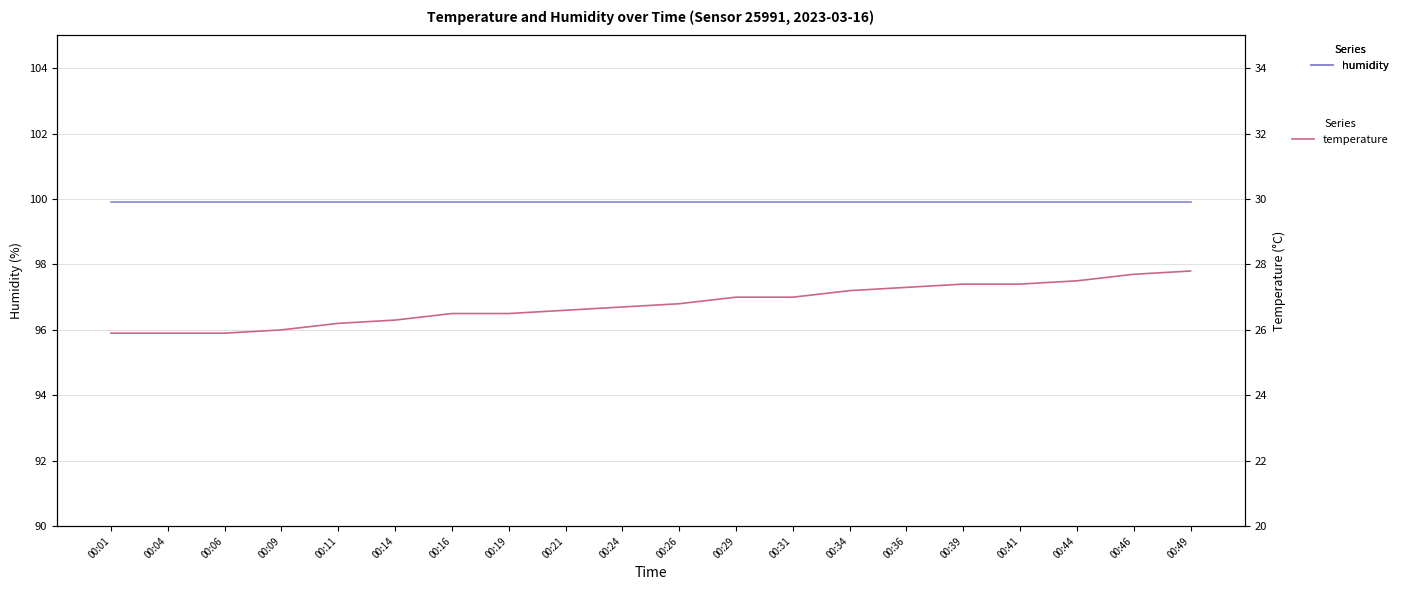

Does the chart have visible grid lines?

Yes